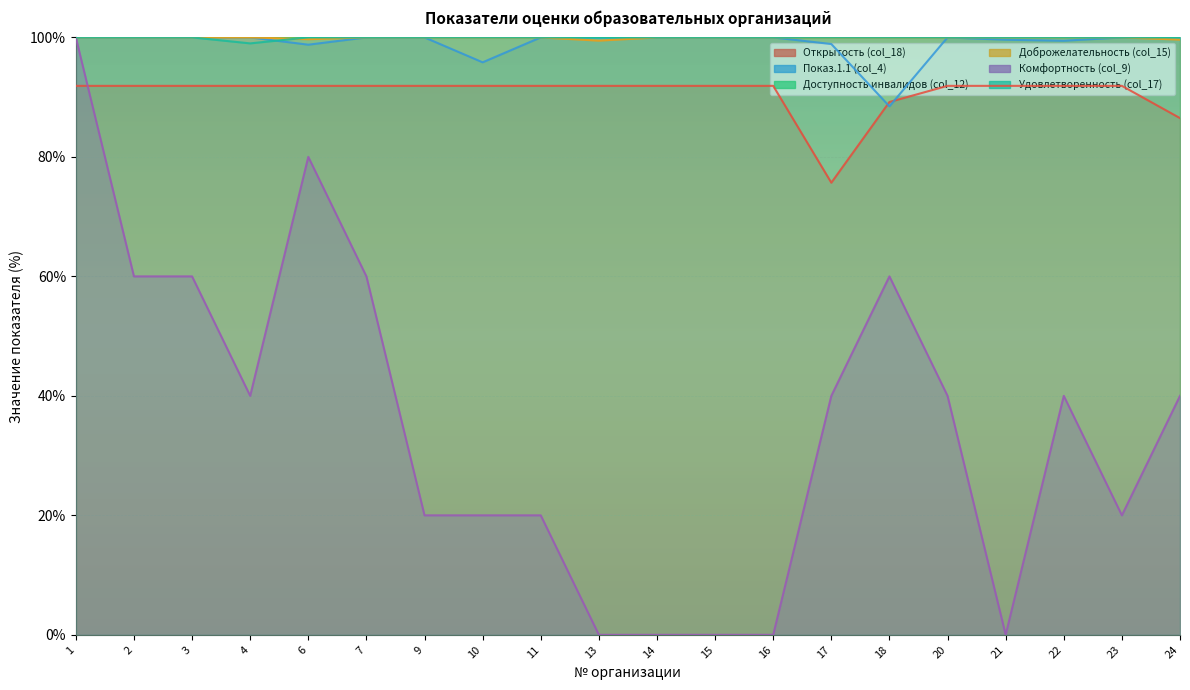

True or false: Доброжелательность (col_15) and Показ.1.1 (col_4) cross at least once.

False